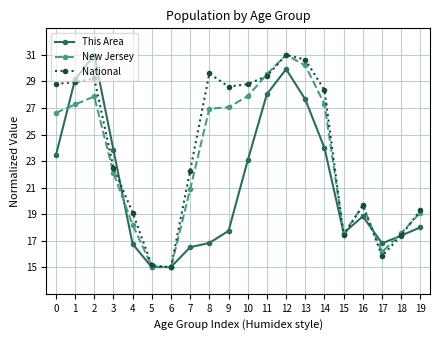

Which series ends up on top after the final intersection of New Jersey and National?

National